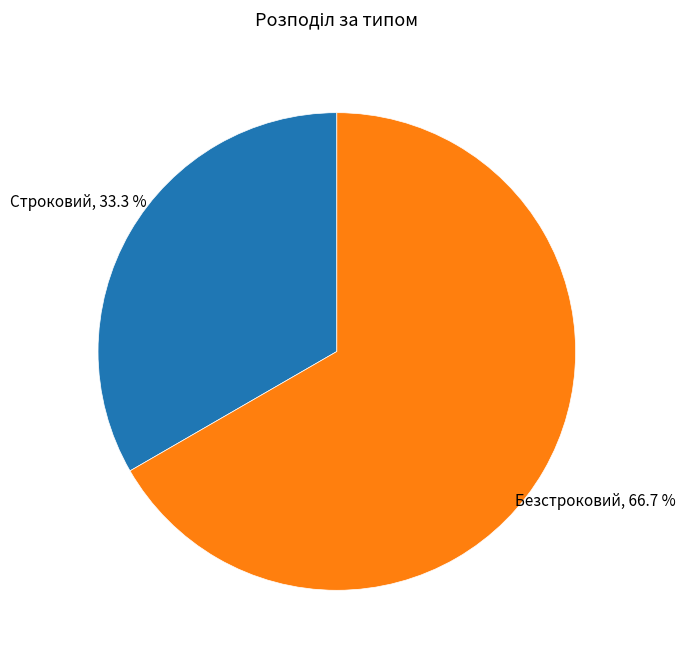

To the nearest percent, what portion does Безстроковий represent?

67%